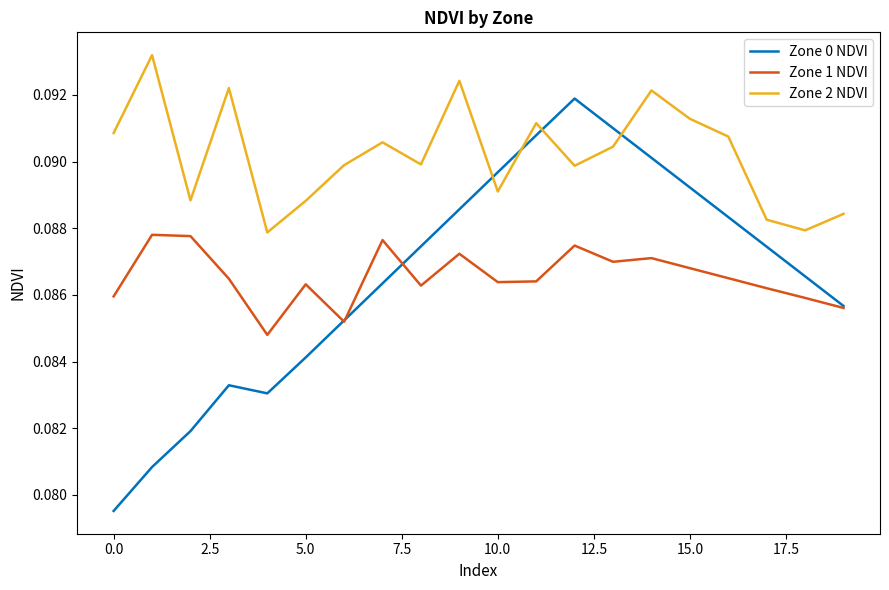

How many Zone 1 NDVI values are between 0 and 1?

20